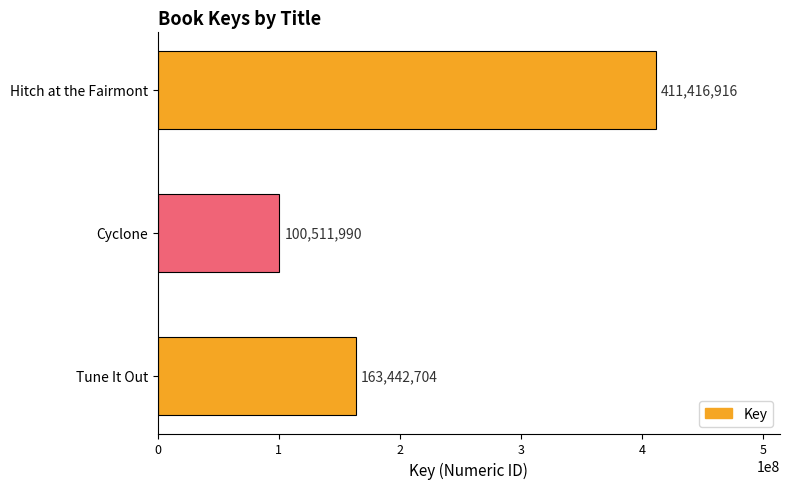

Is it true that the value at Tune It Out is 55139415?

False